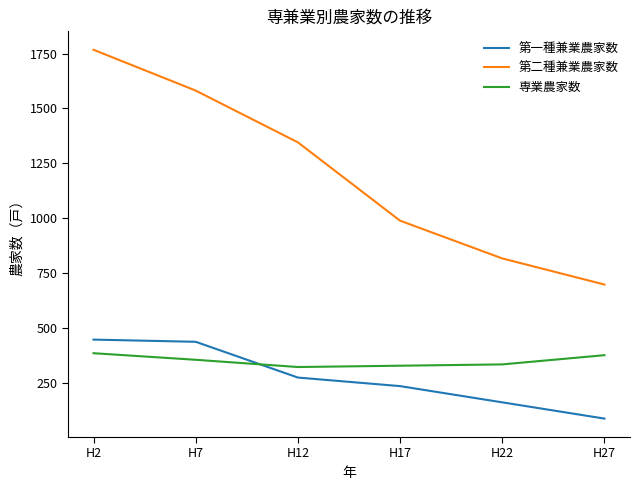

What is the smallest value displayed?

86